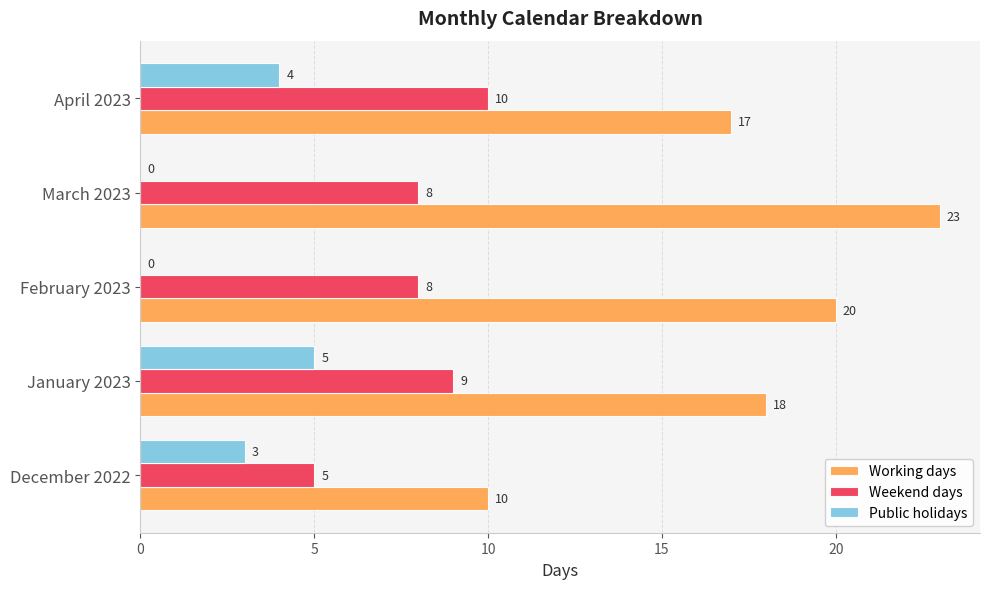

At which label is Public holidays closest to 2?

December 2022